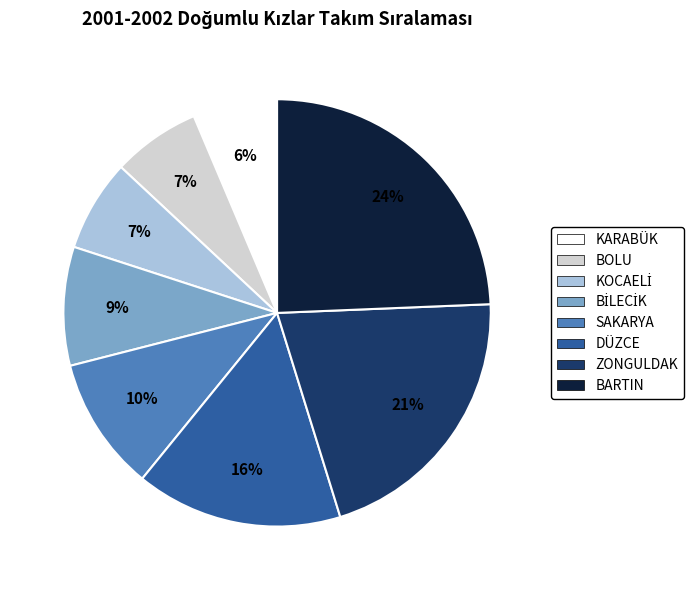

What percentage is the BOLU slice, to the nearest percent?

7%